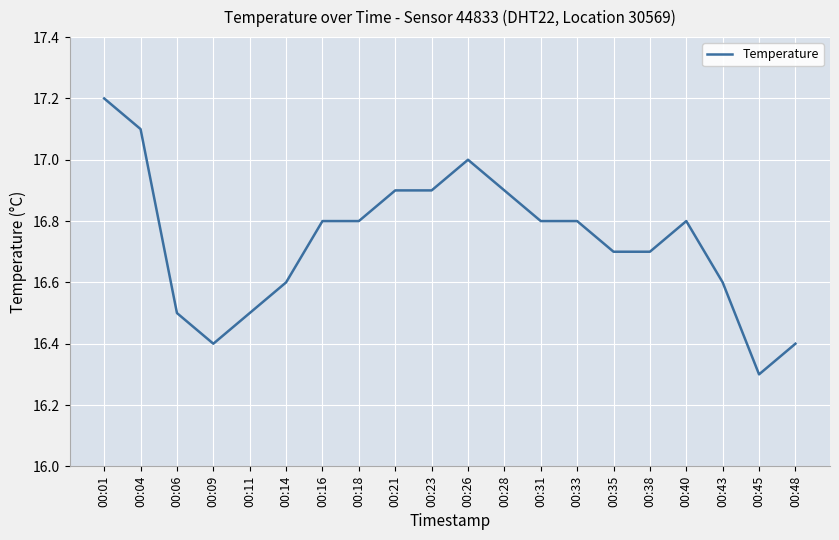

Reading left to right, list all the values displayed in this chart.

17.2	17.1	16.5	16.4	16.5	16.6	16.8	16.8	16.9	16.9	17.0	16.9	16.8	16.8	16.7	16.7	16.8	16.6	16.3	16.4